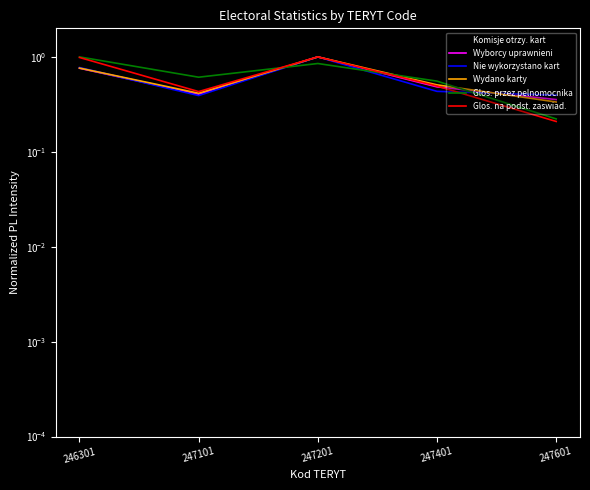

Which has a higher value, 247601 or 247101?

247101